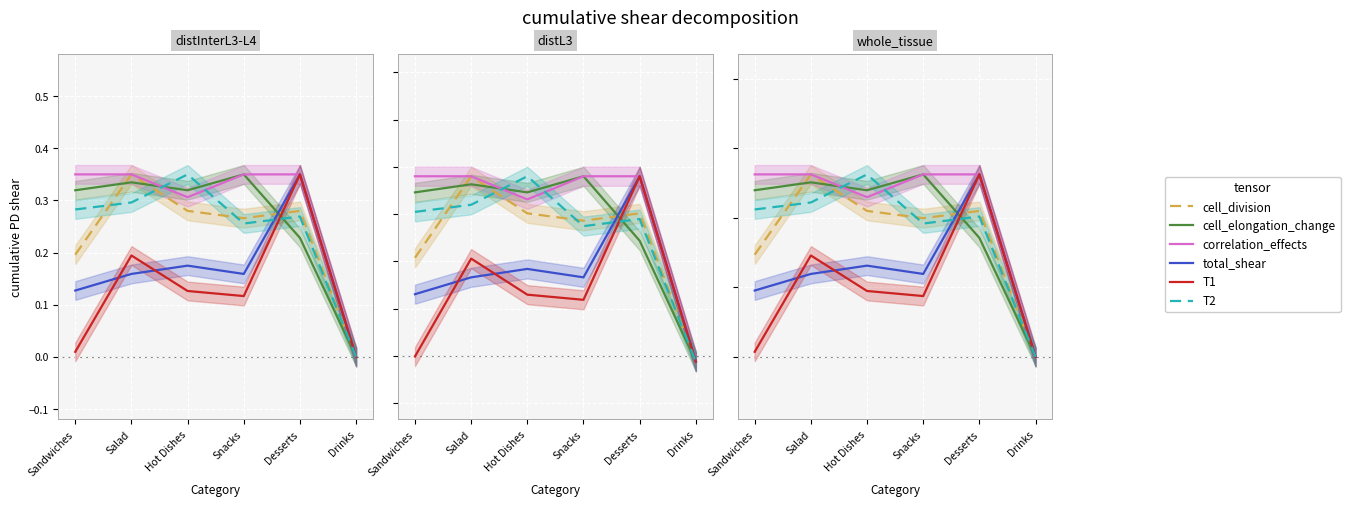

The value of cell_division at Drinks is 0.0. True or false?

True